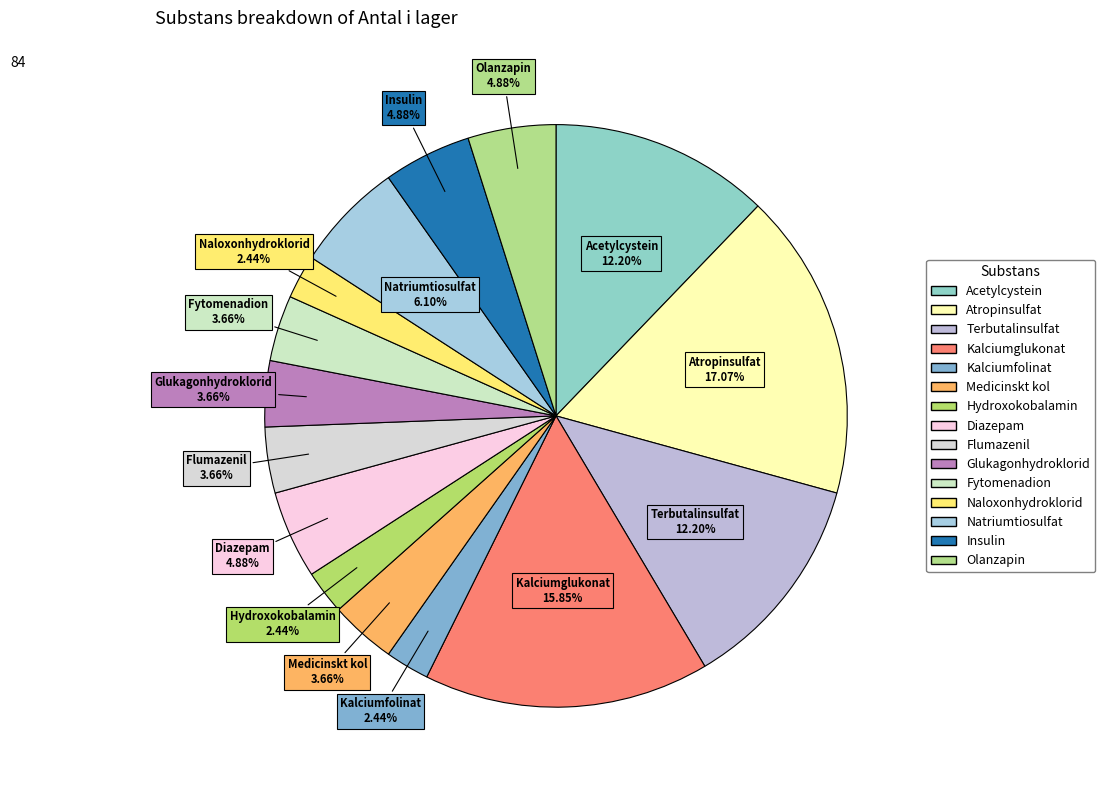

The Acetylcystein slice represents 24% of the pie. True or false?

False